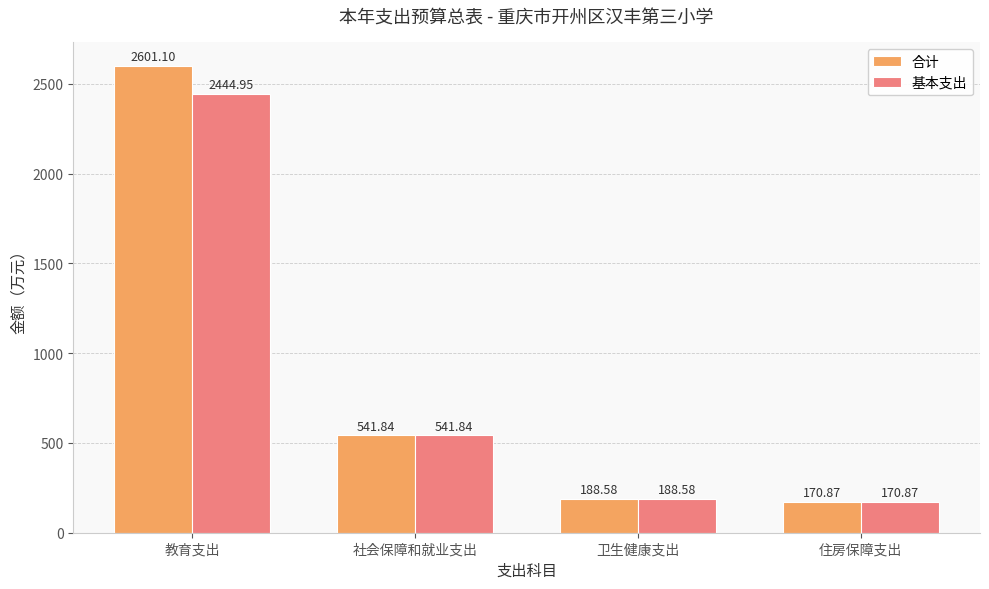

What is the greatest value displayed?

2601.1